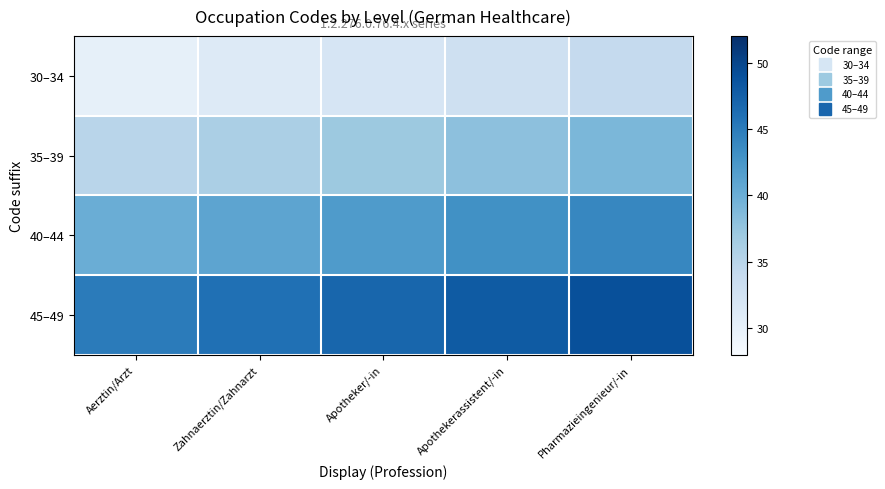

What is the total value across all series at Pharmazieingenieur/-in?

166